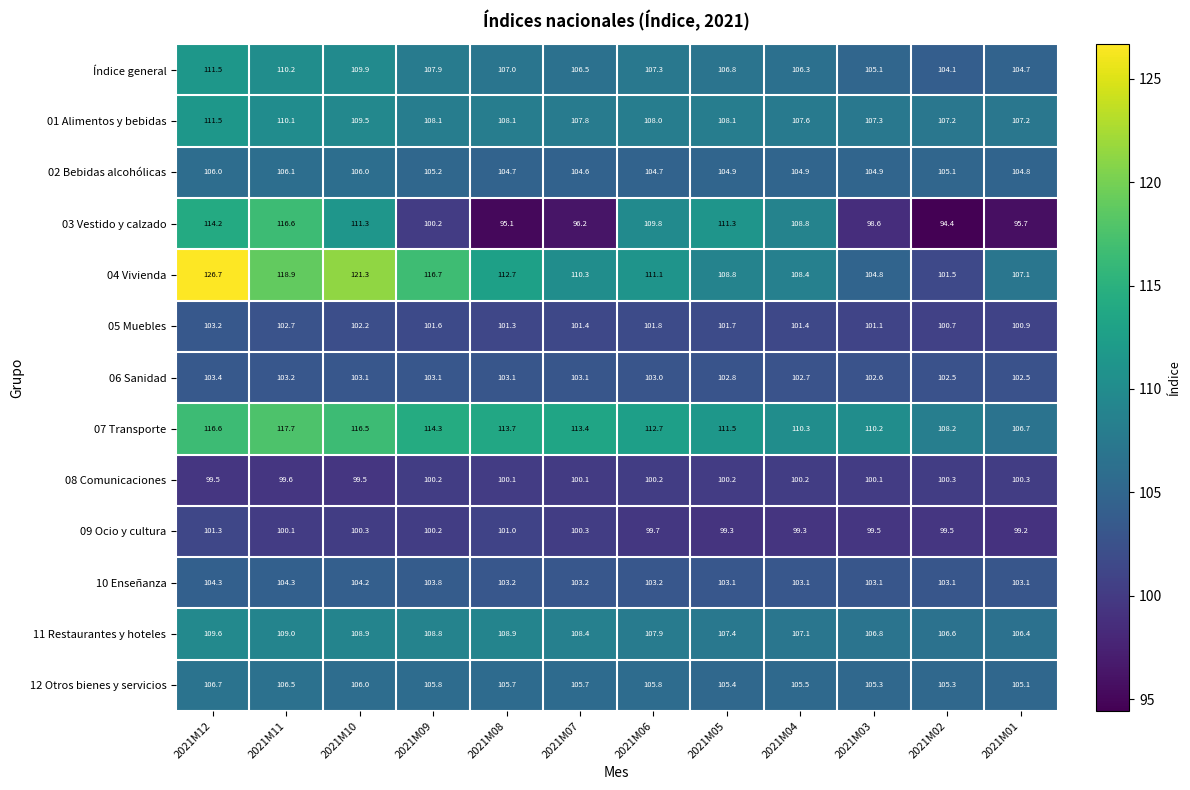

The 12 Otros bienes y servicios series shows 106.5 at 2021M11. True or false?

True